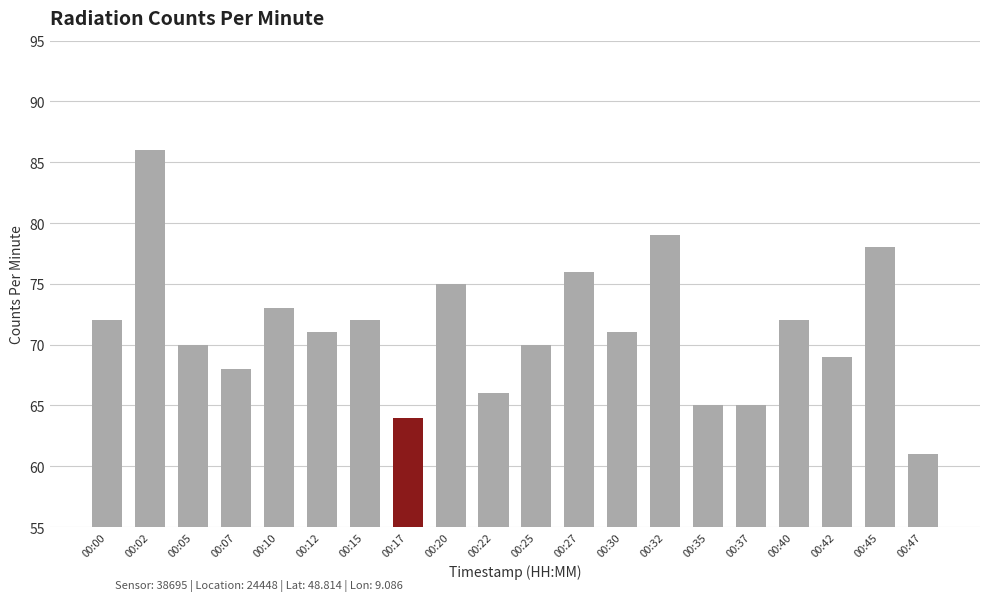

Which label corresponds to the largest value in the chart?

00:02